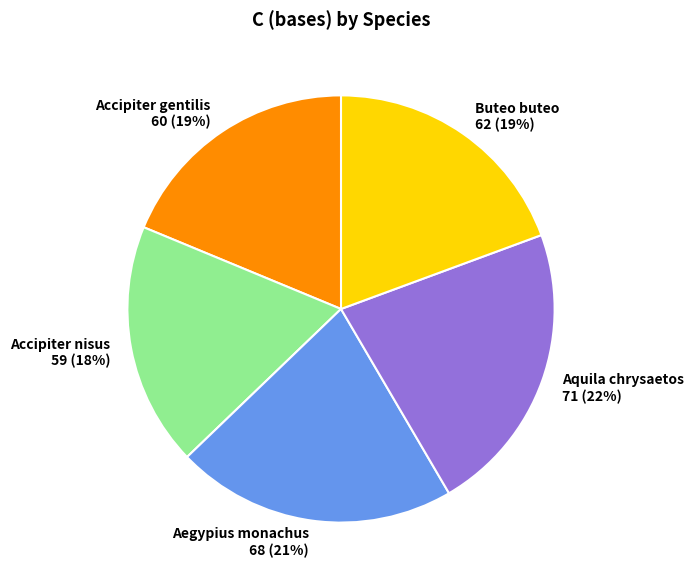

Which category has the biggest portion of the pie?

Aquila chrysaetos